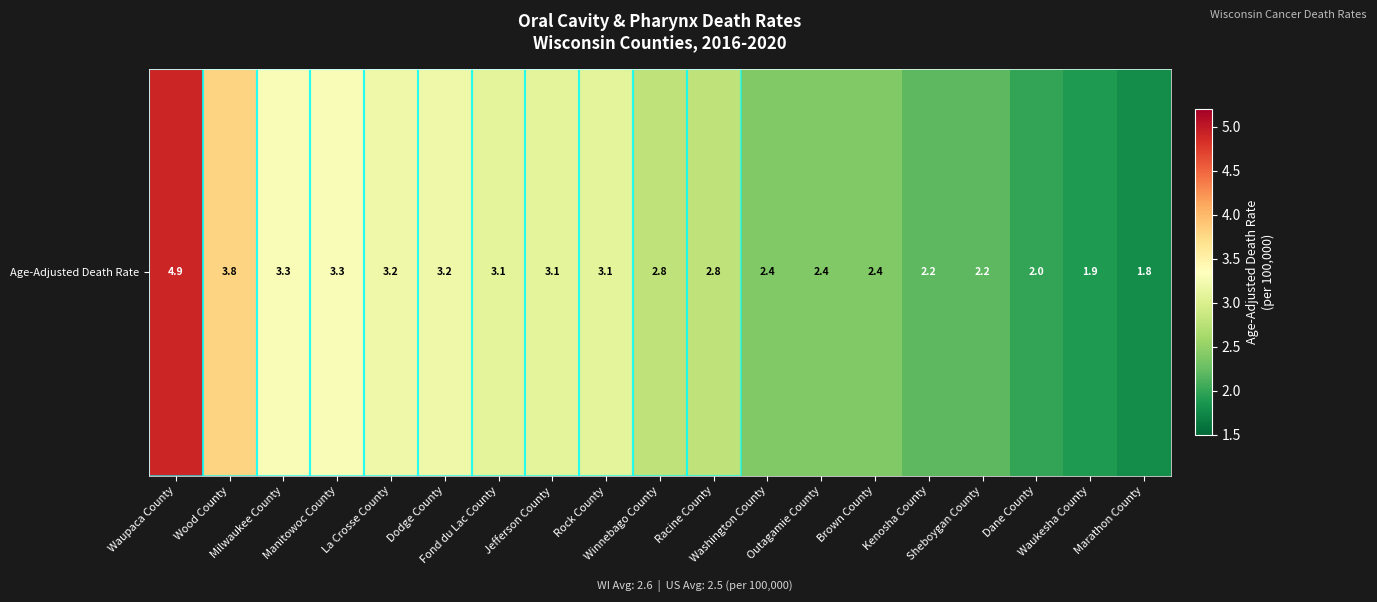

How many data points are less than 2?

2